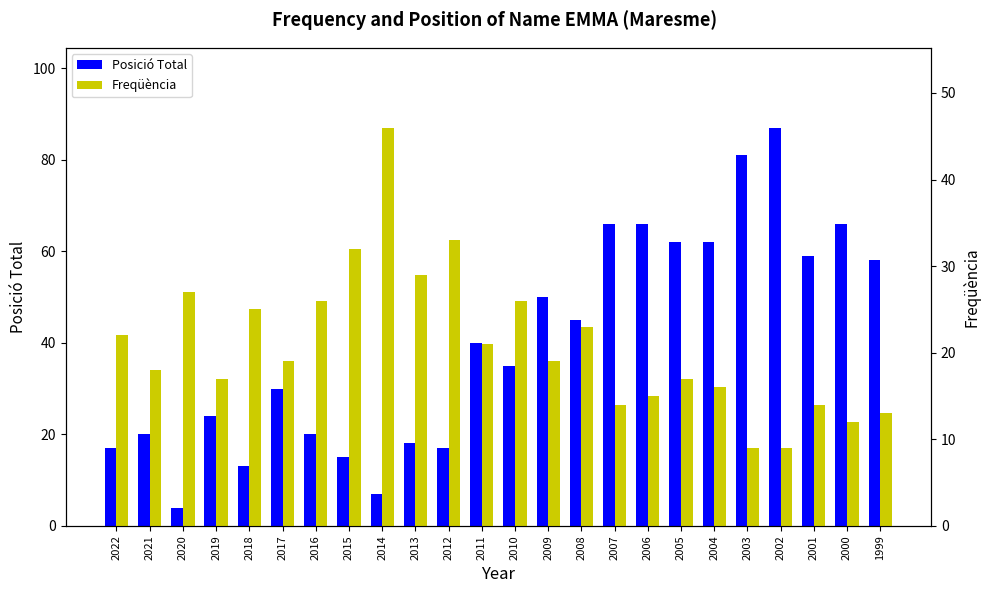

Does the chart contain stacked bars?

No